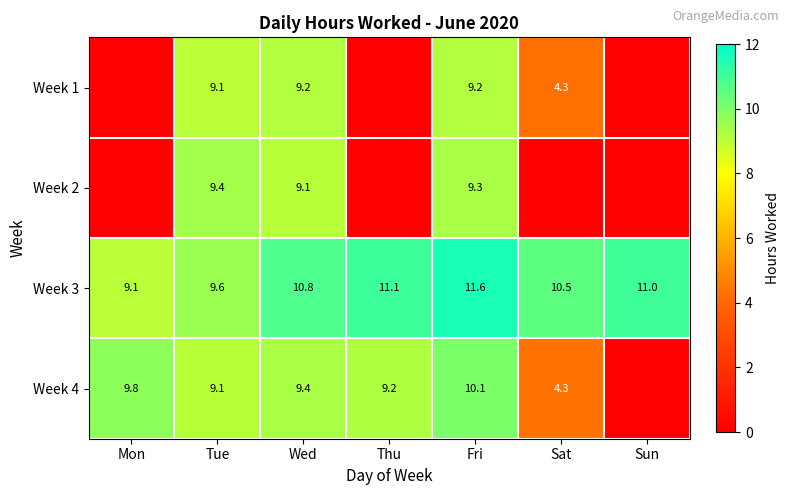

True or false: Week 3 has a value of 10.5 at Sat.

True